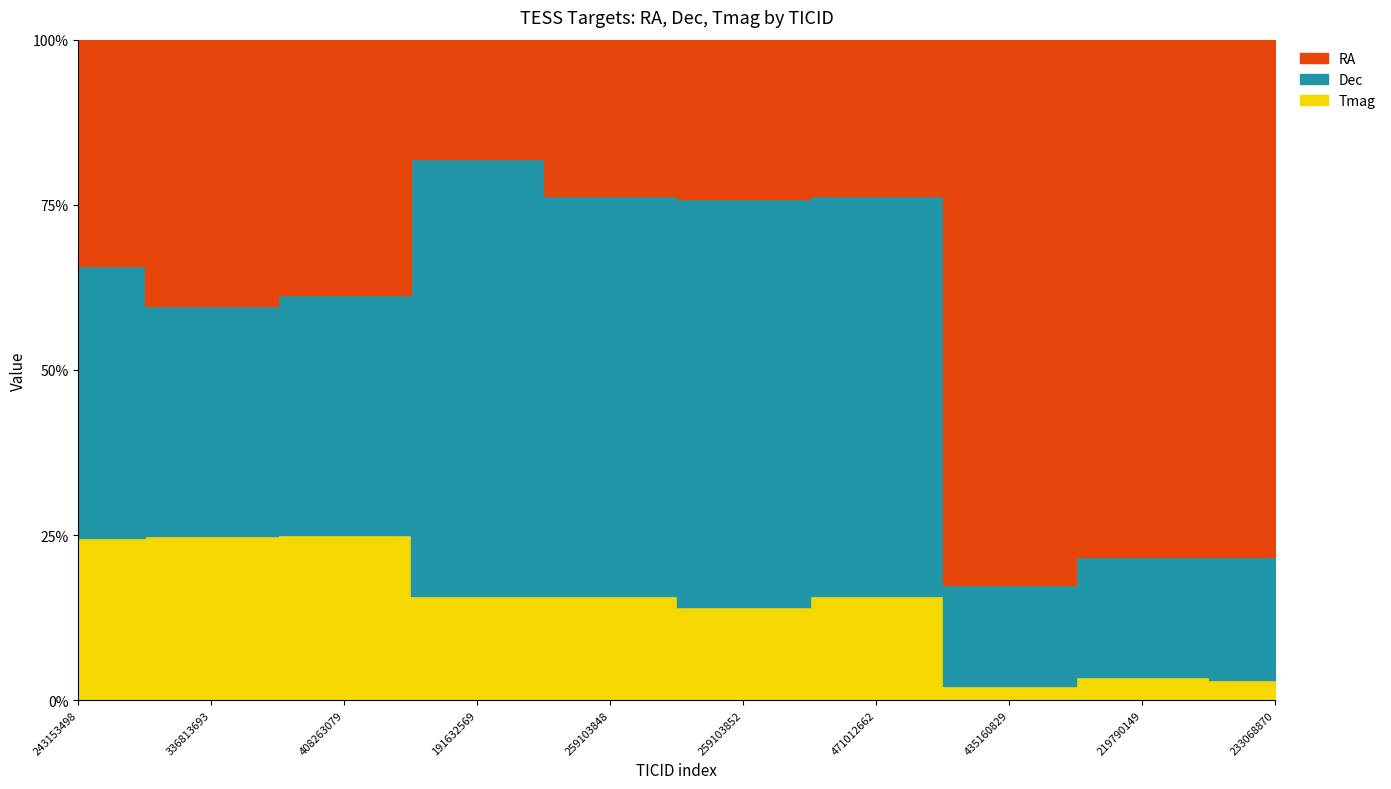

What is the sum of all RA values?

993.5